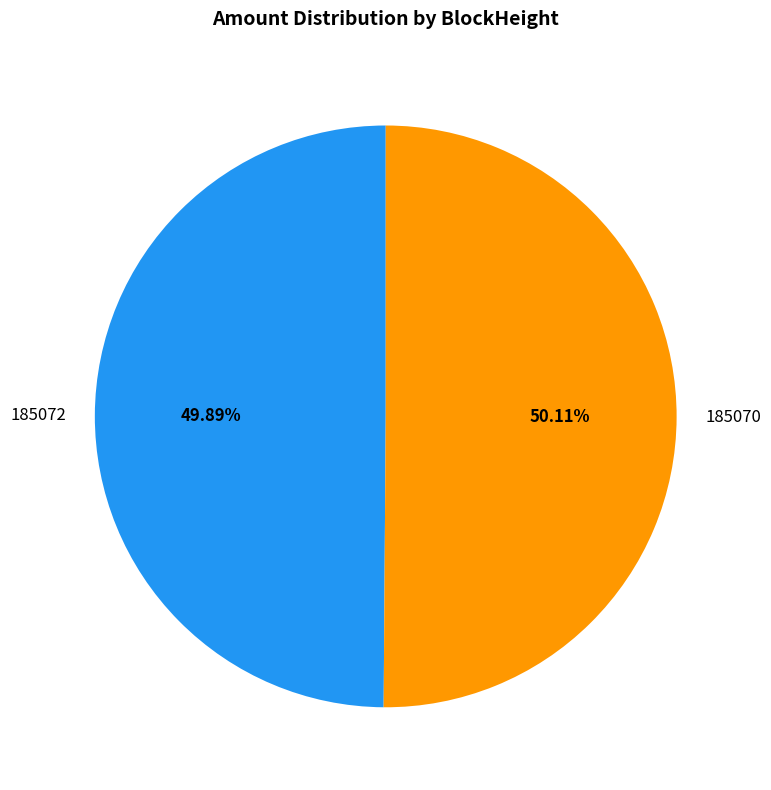

Approximately how many times larger is the value at 185072 compared to 185070?

1.0